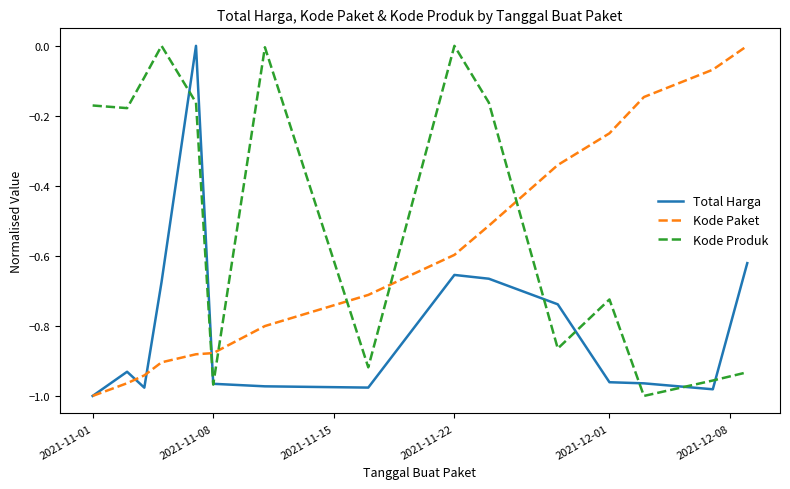

True or false: Kode Paket and Kode Produk cross at least once.

True